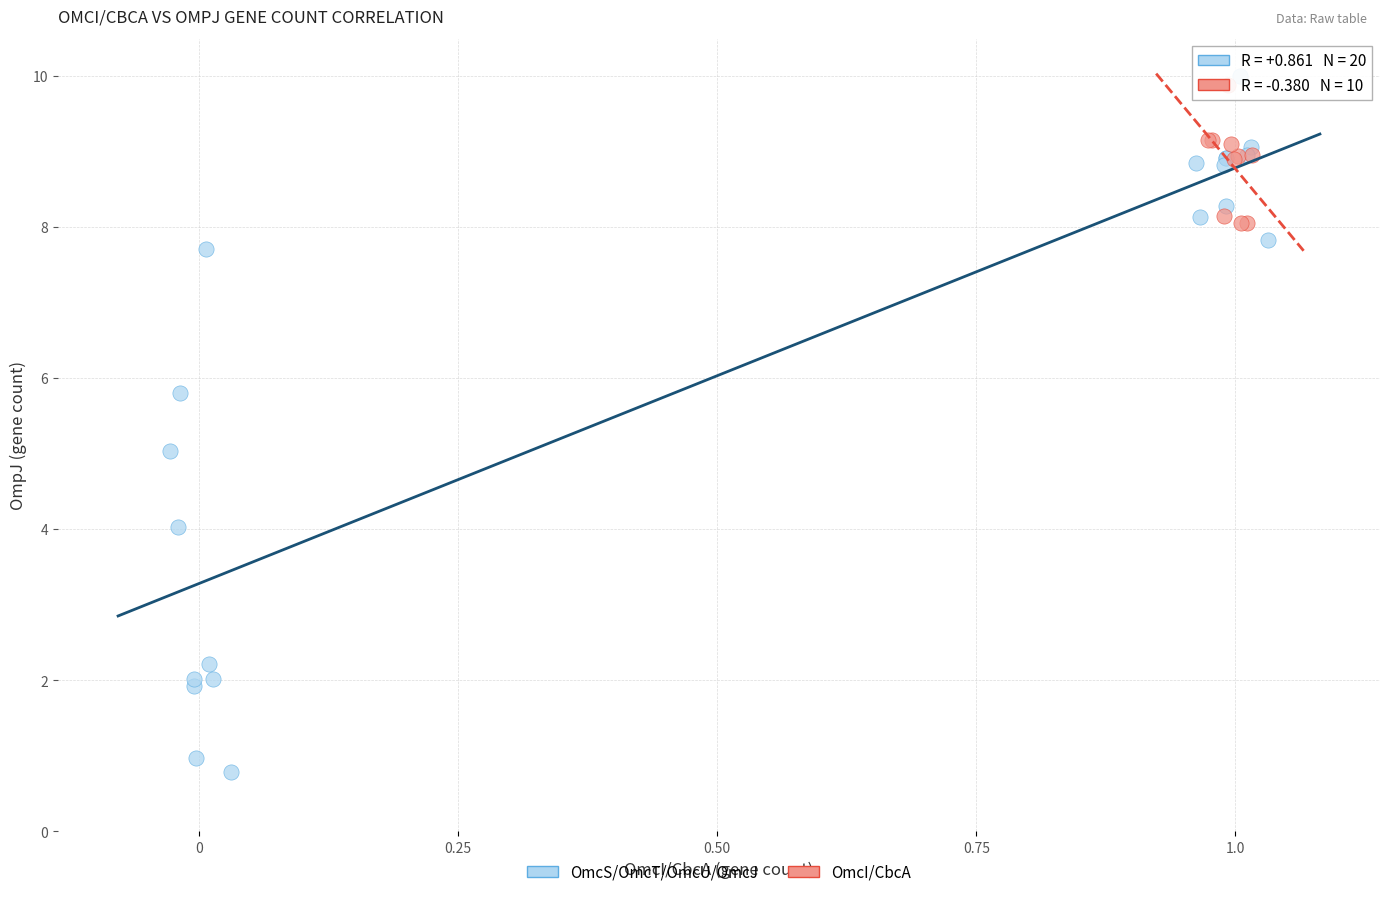

Which series has the largest Y range (max minus min)?

OmcS/OmcT/OmcU/OmcJ